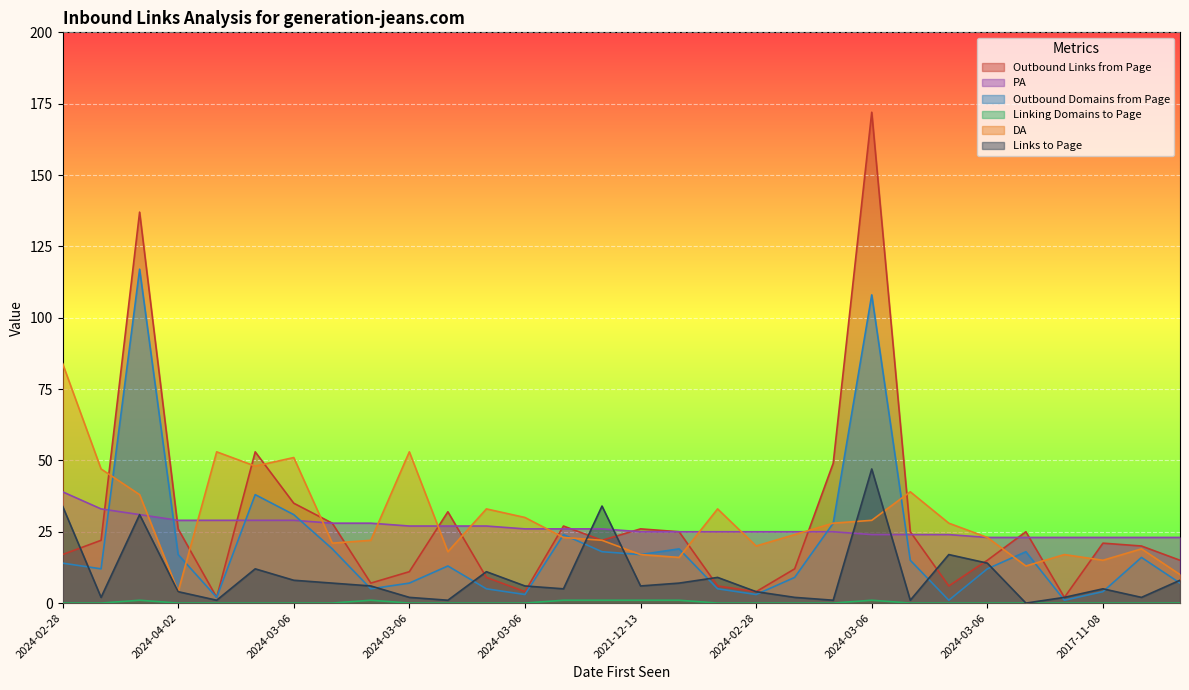

How many lines are shown in the chart?

6